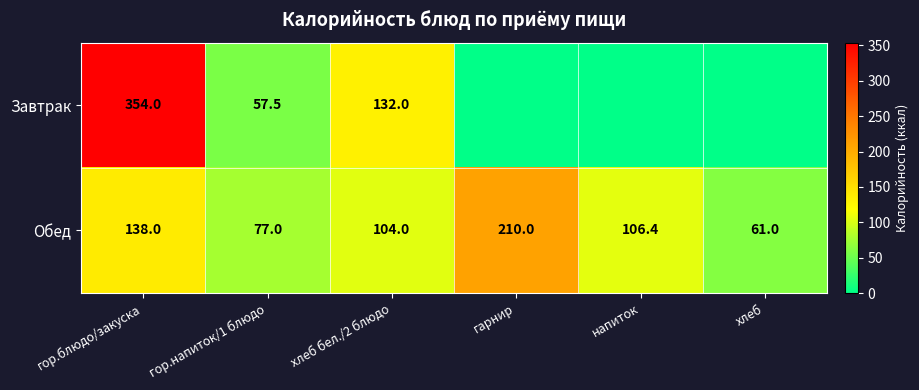

What is the highest value of the Обед series?

210.0